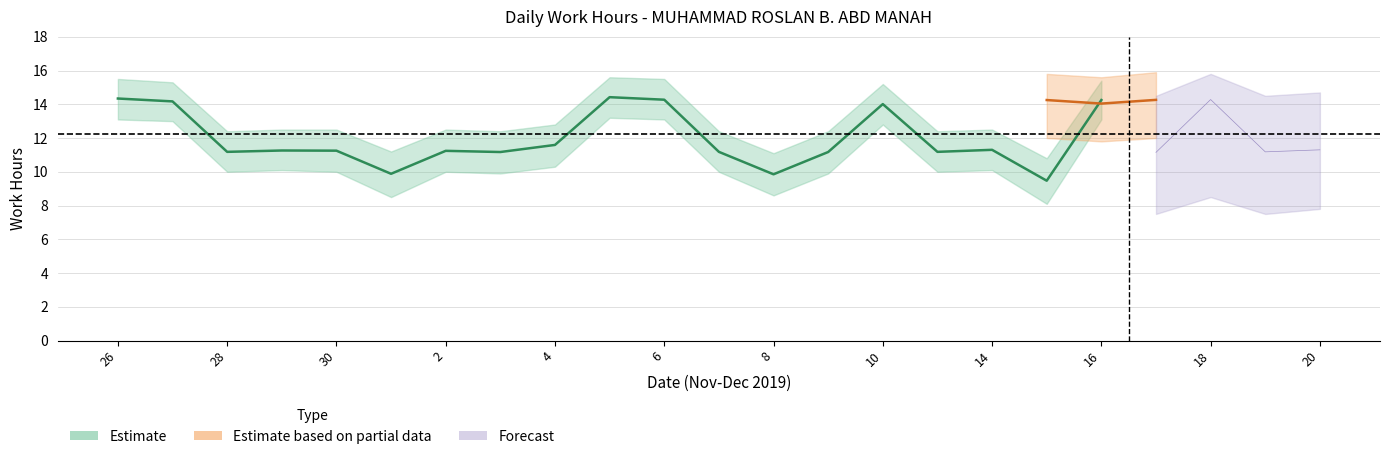

What is the average value of the Estimate series?

12.2